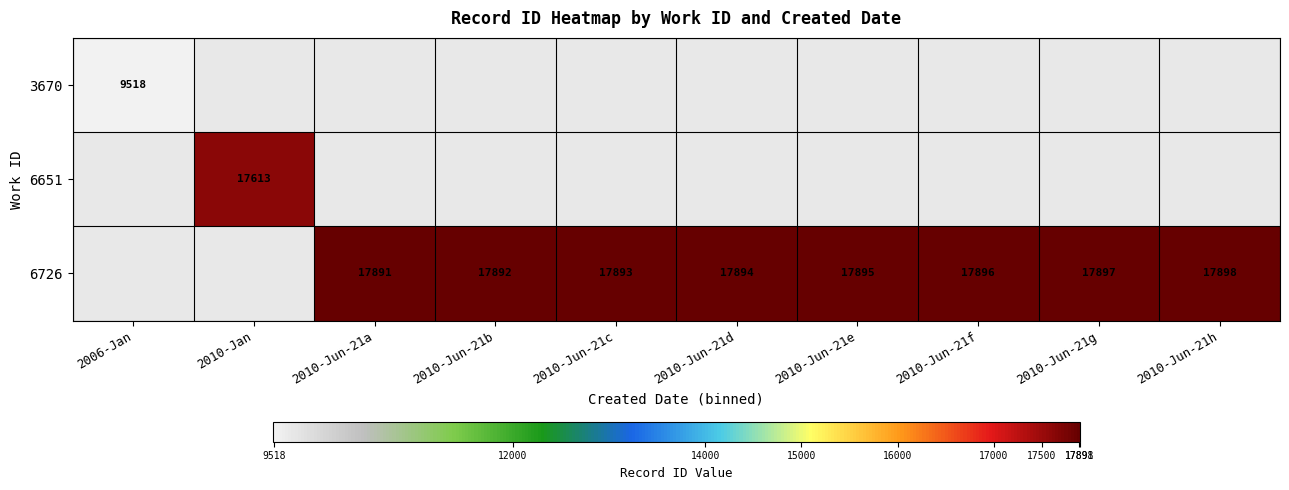

The value of 6726 at 2010-Jun-21e is 17895. True or false?

True